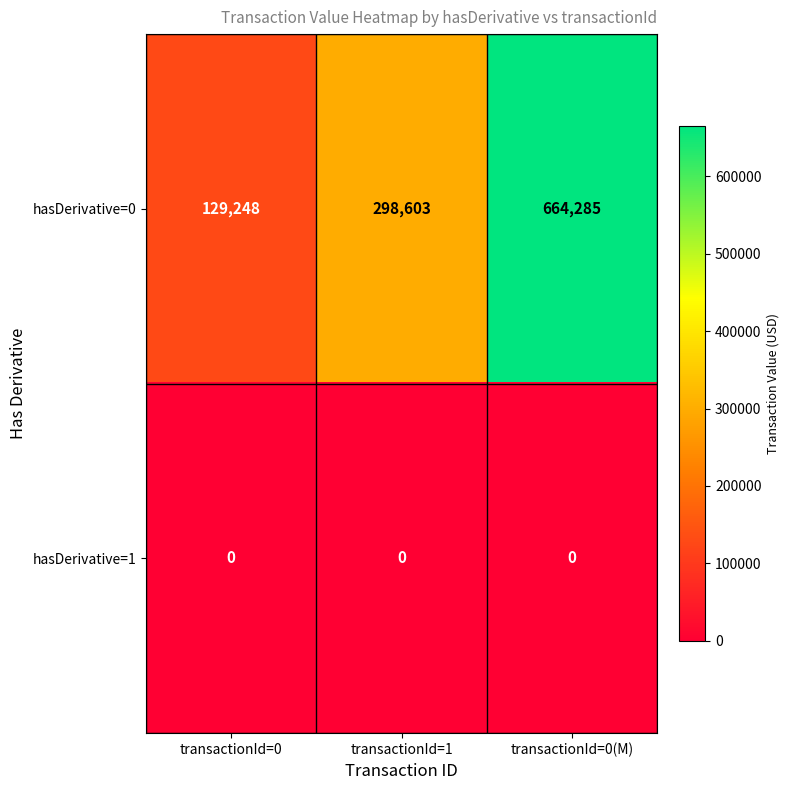

Reading right to left, transcribe all the data shown in this chart.

hasDerivative=0: 664285	298603	129248
hasDerivative=1: 0	0	0